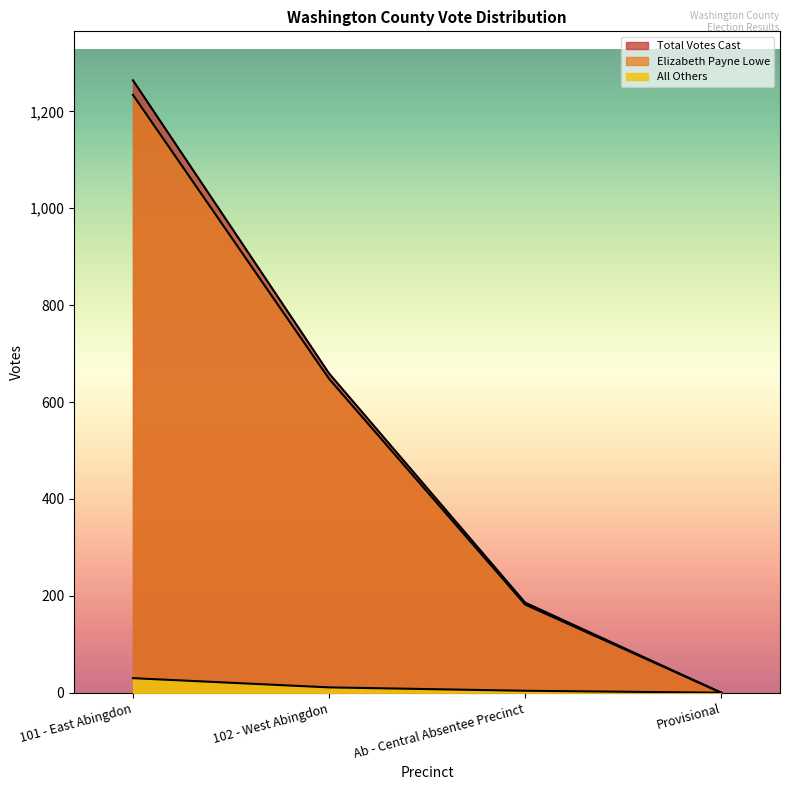

What is the maximum value shown in the chart?

1264